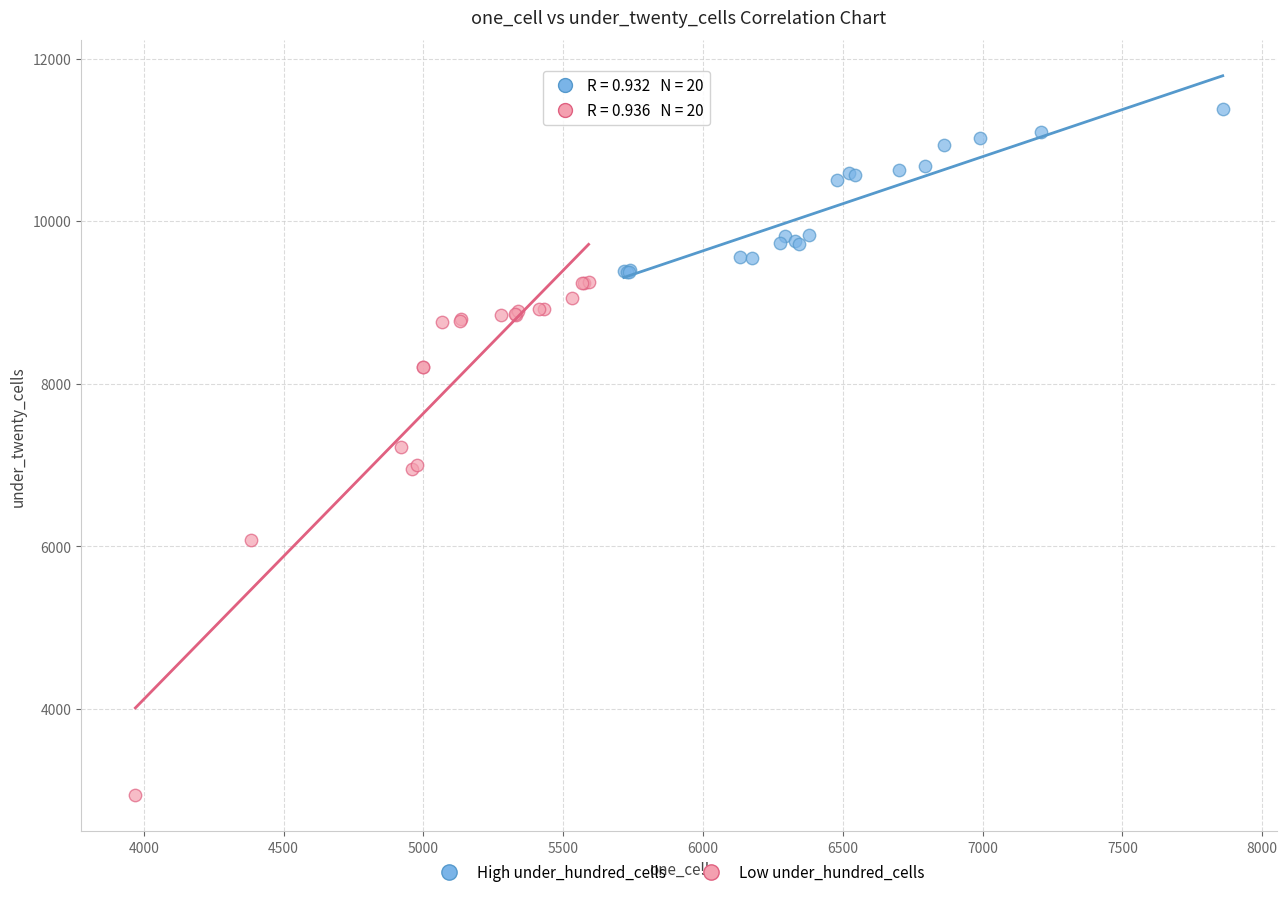

Which series contains the lowest Y value?

Low under_hundred_cells